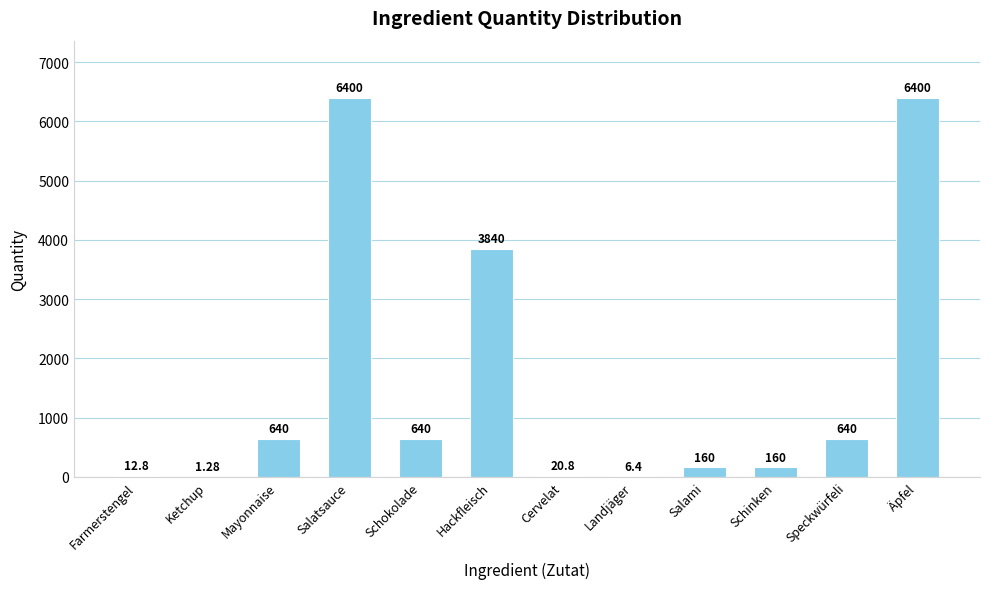

The chart shows a value of 970.7 at Speckwürfeli. True or false?

False